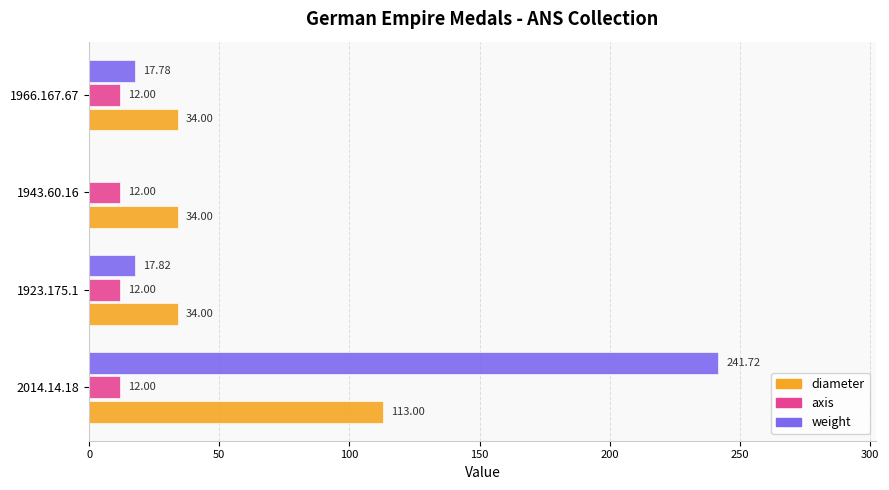

What is the sum of all diameter values?

215.0